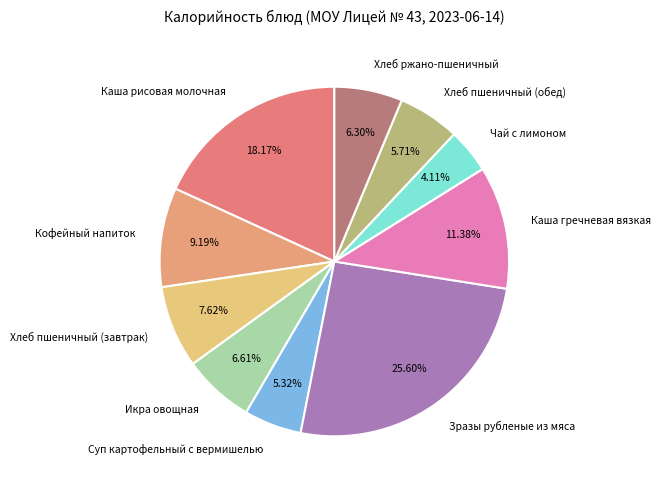

What percentage is the Икра овощная slice, to the nearest percent?

7%